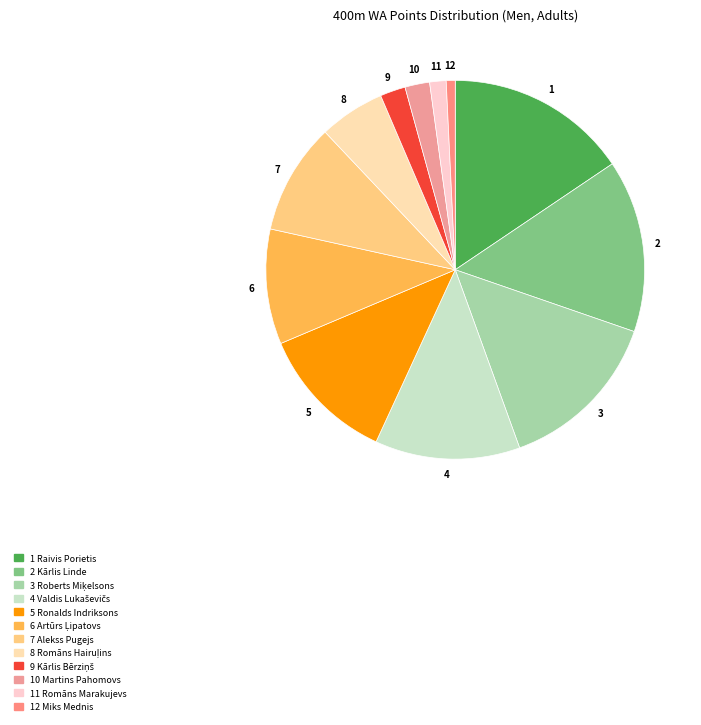

Count the number of slices in the pie.

12